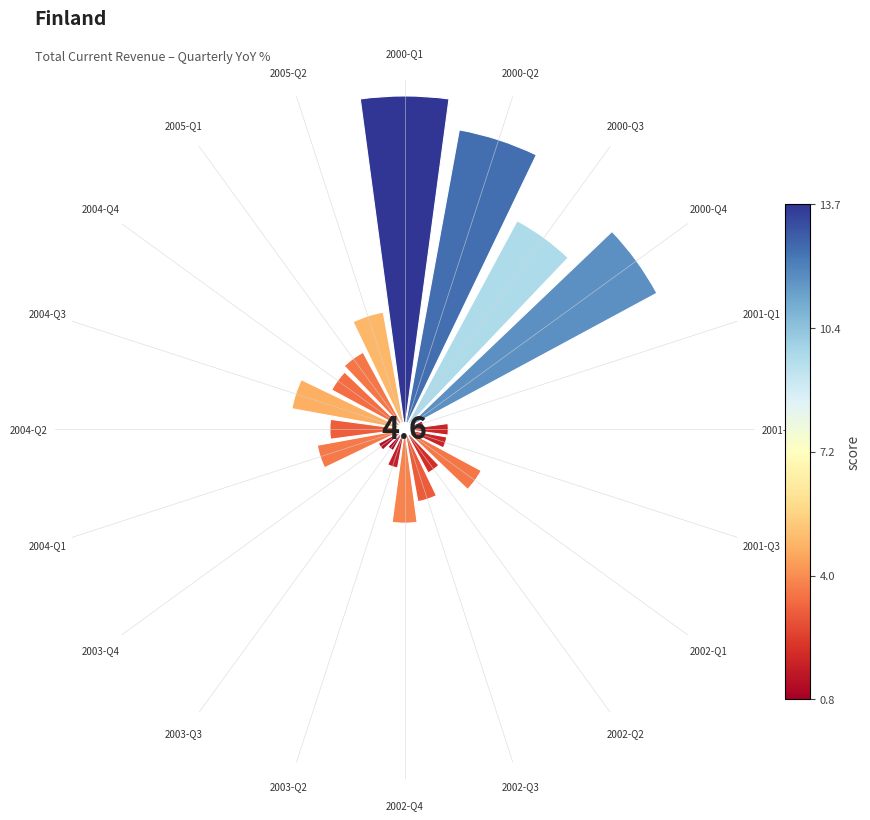

Are the bars horizontal?

No